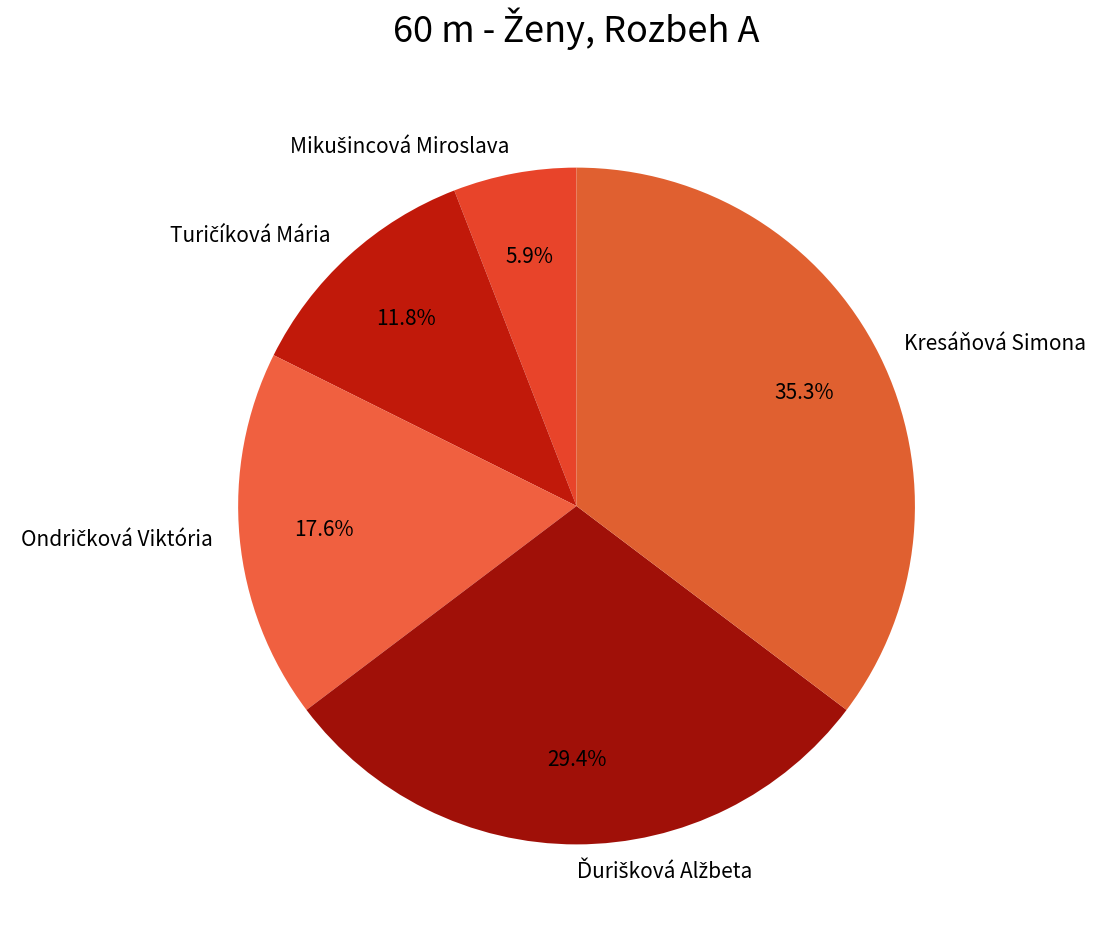

Is there a majority slice in this chart?

No